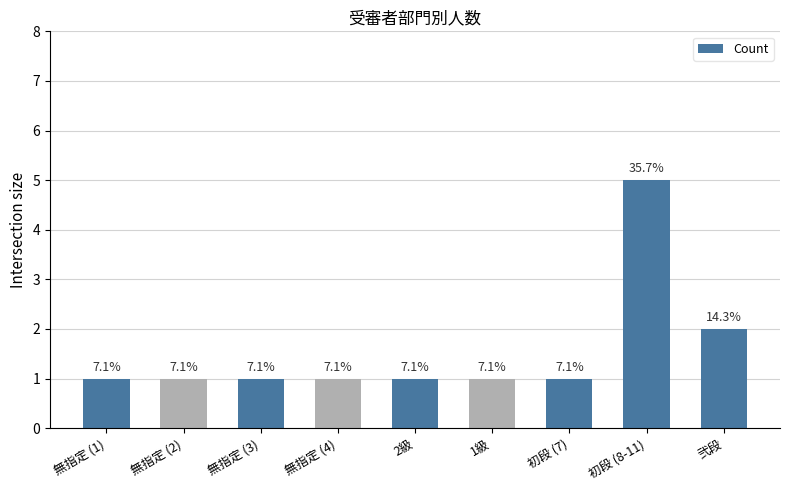

What is the value of the 4th bar from the left?

1